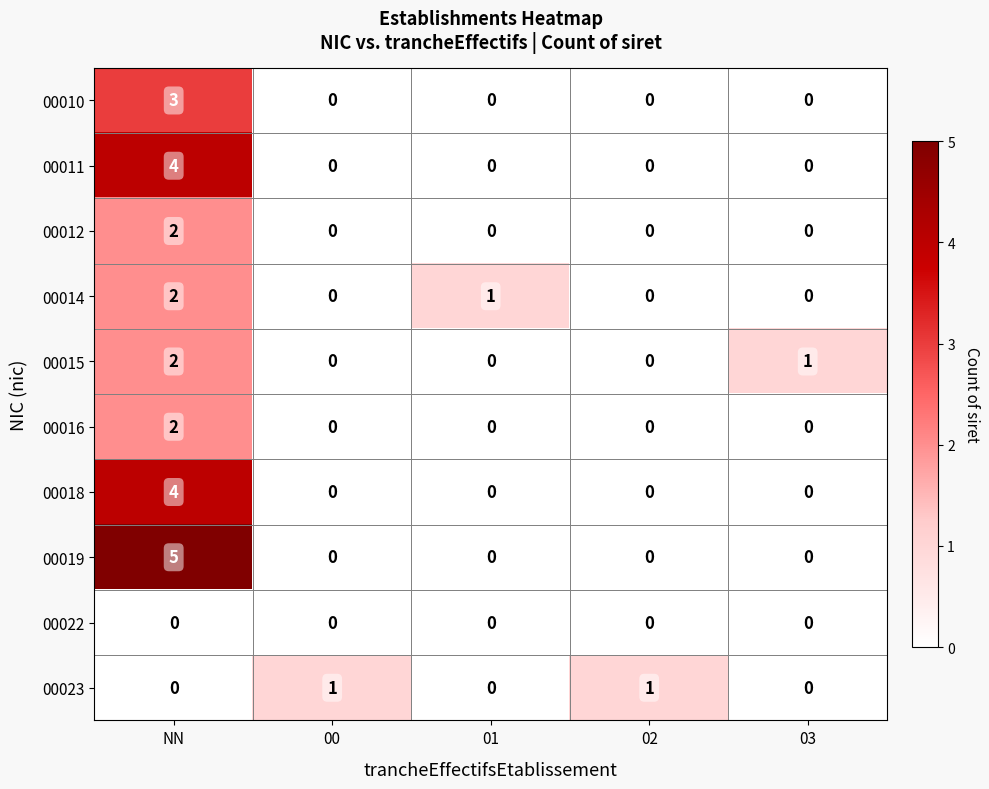

How many 00023 values are between 0 and 1?

5